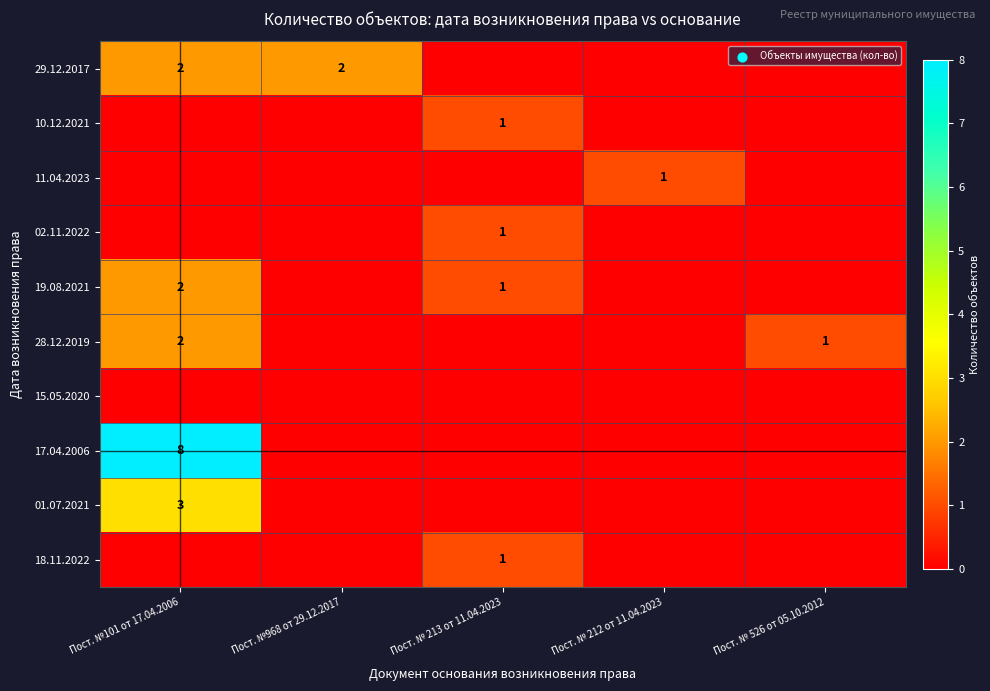

True or false: 02.11.2022 has a value of 1 at Пост. № 213 от 11.04.2023.

True